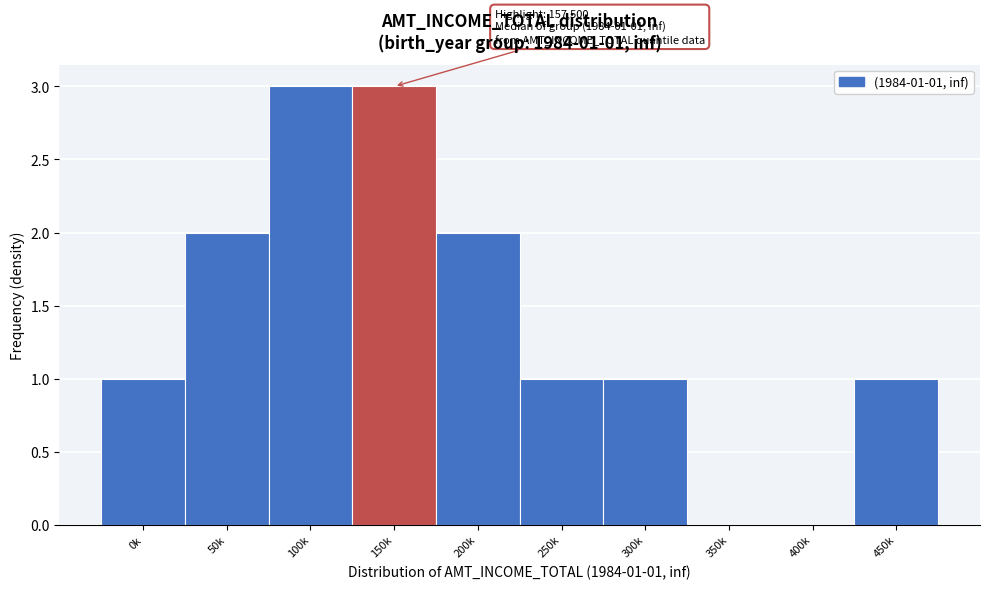

Reading right to left, extract all data points from this chart.

450k=1	400k=0	350k=0	300k=1	250k=1	200k=2	150k=3	100k=3	50k=2	0k=1